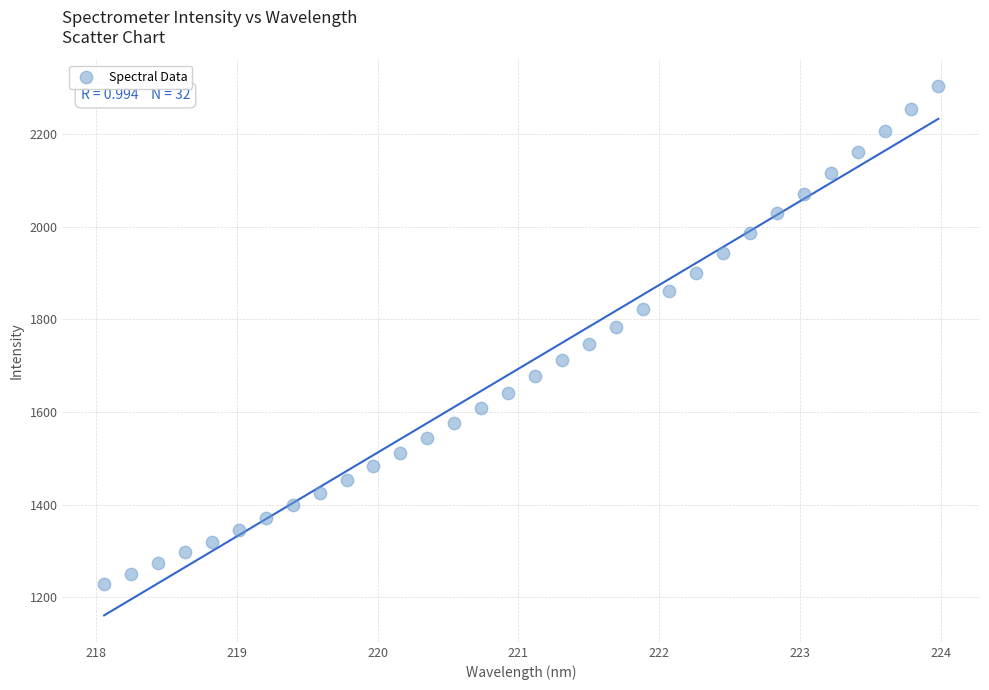

What is the range of X values (max minus min)?

5.9